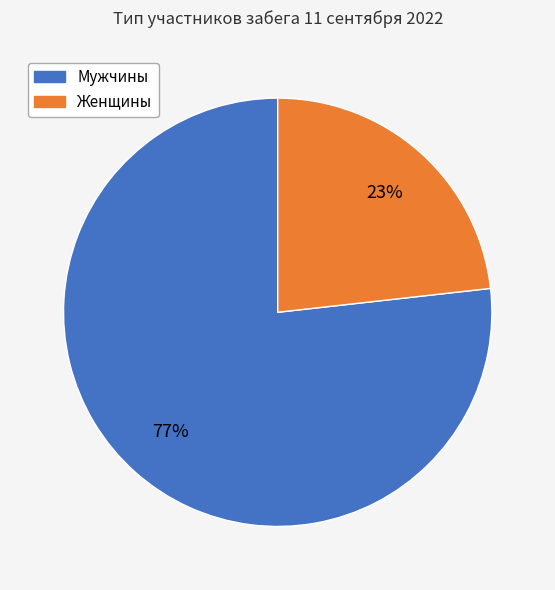

To the nearest percent, what is the difference between the largest and smallest slice percentages?

54%